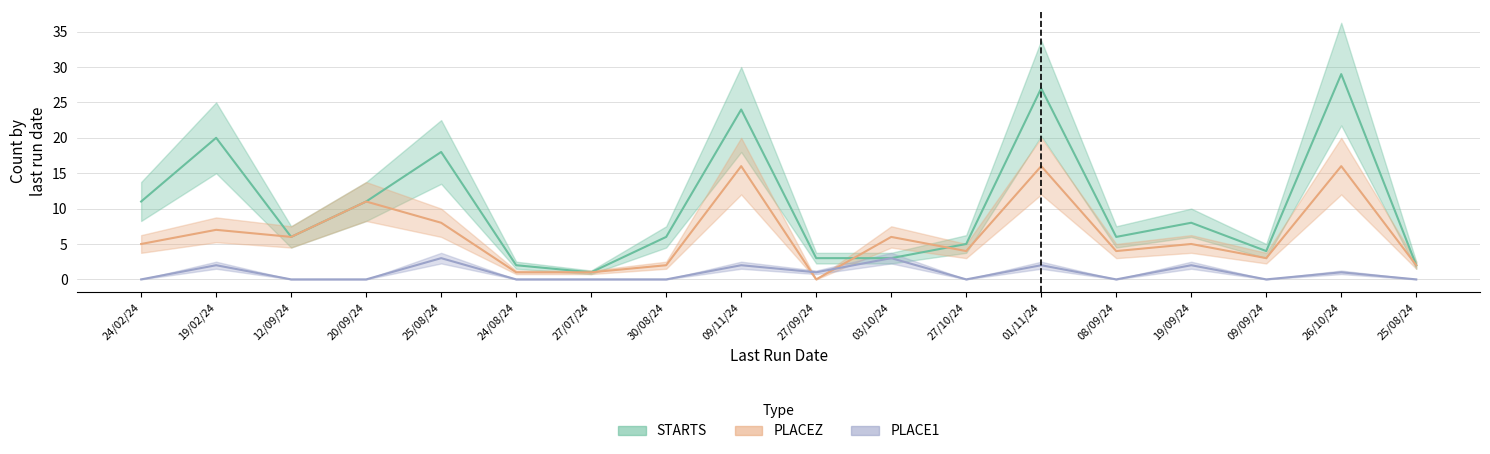

Where do PLACEZ and STARTS first cross each other?

27/09/24 and 03/10/24